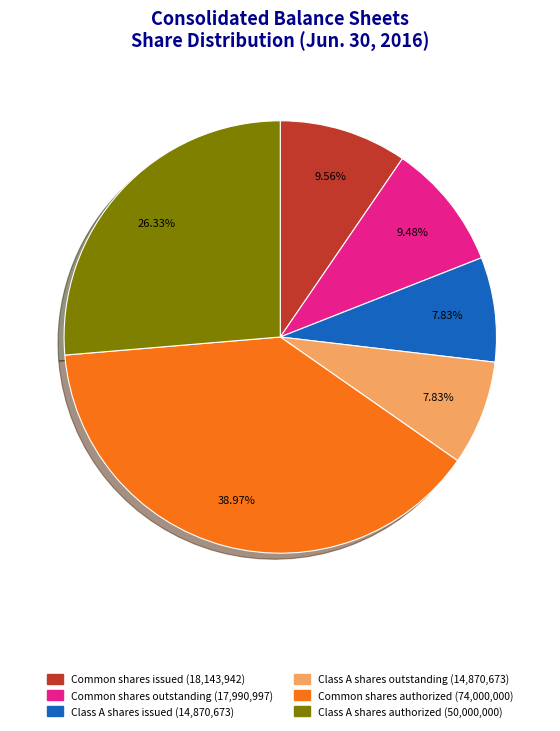

Count the number of slices in the pie.

6